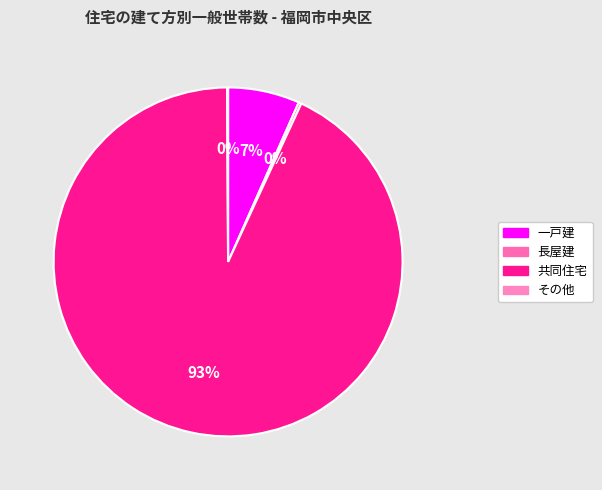

Which slice is the smallest?

その他